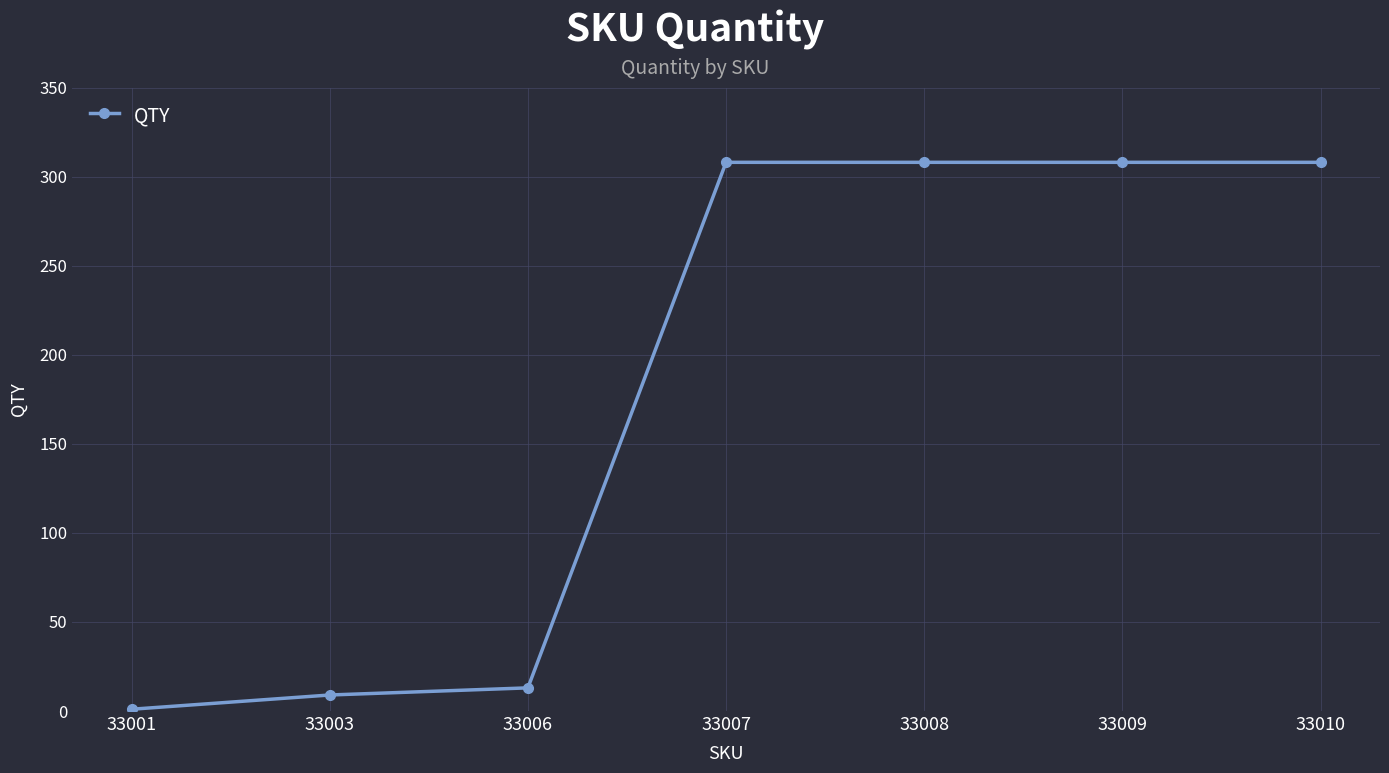

How many lines are shown in the chart?

1